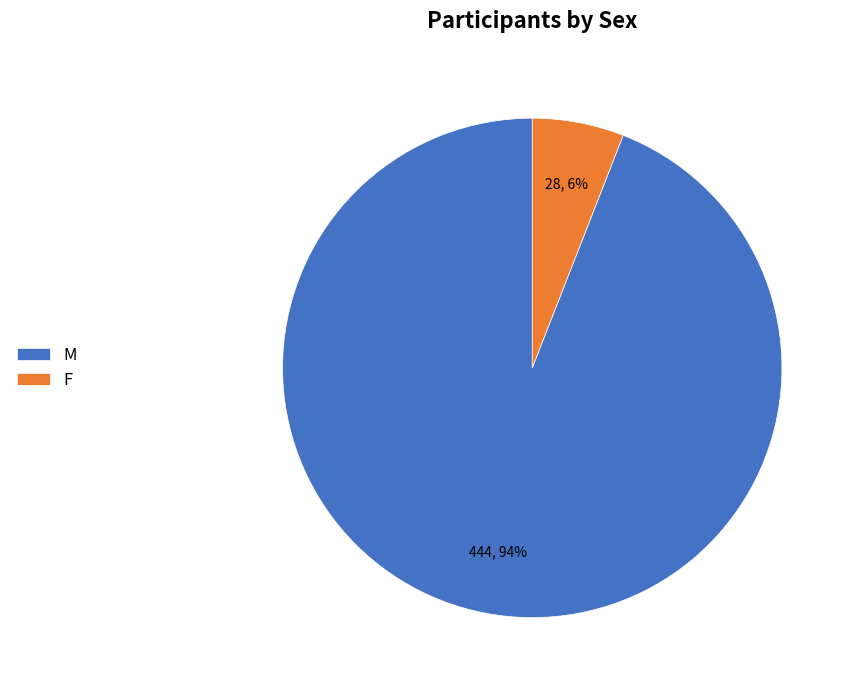

Count the number of slices in the pie.

2